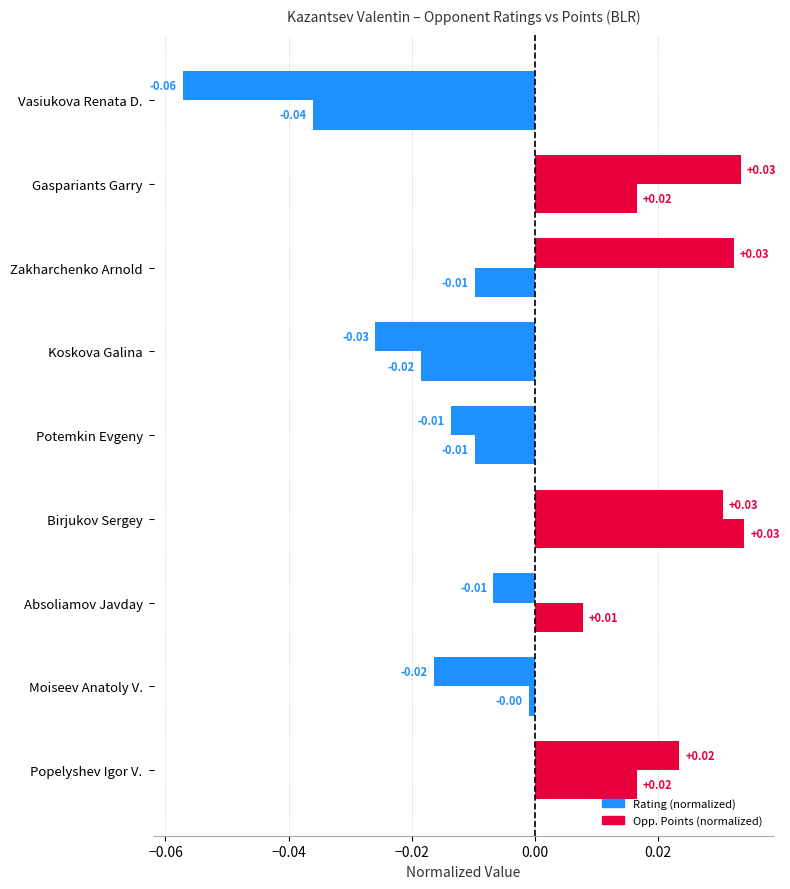

Reading right to left, list all the values displayed in this chart.

Rating (normalized): 0.0	-0.0	-0.0	0.0	-0.0	-0.0	0.0	0.0	-0.1
Opp. Points (normalized): 0.0	-0.0	0.0	0.0	-0.0	-0.0	-0.0	0.0	-0.0